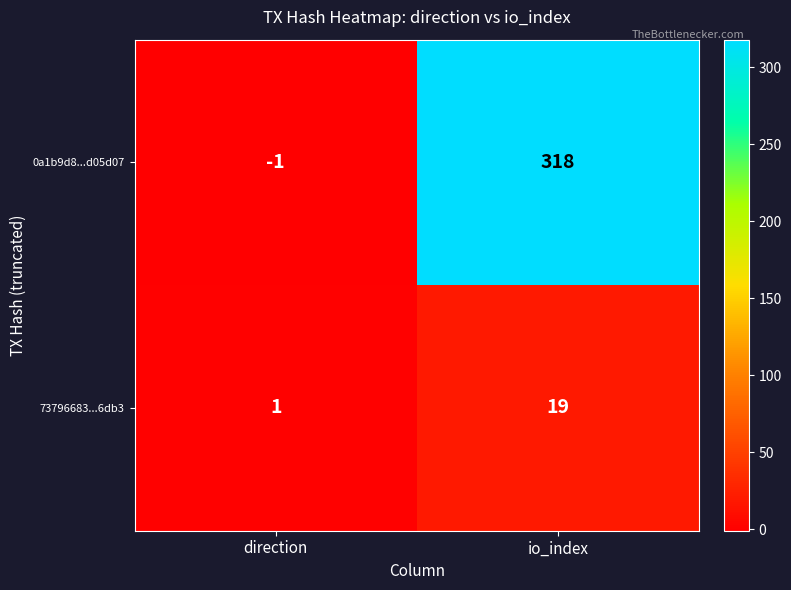

Rank the series by their average value, from highest to lowest.

0a1b9d8...d05d07, 73796683...6db3